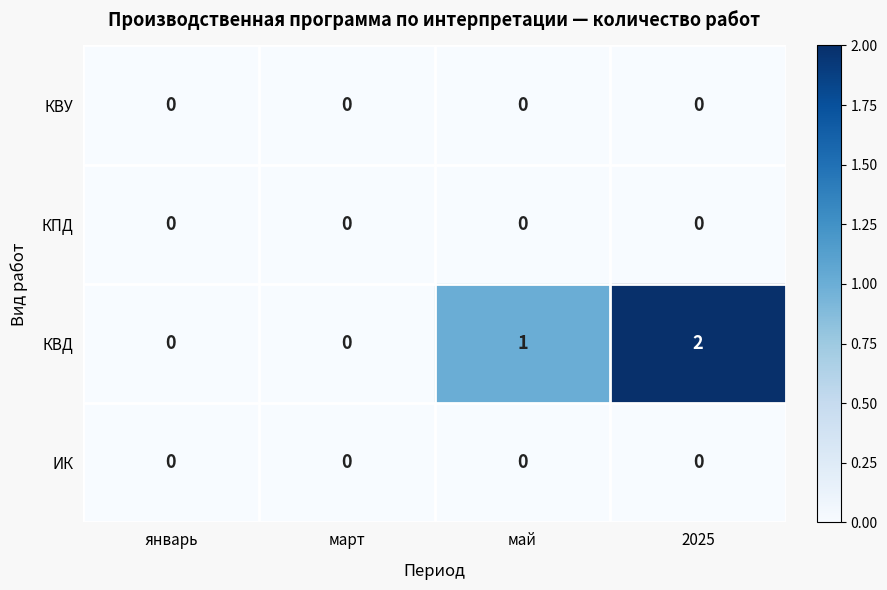

How many distinct data groups are displayed?

4